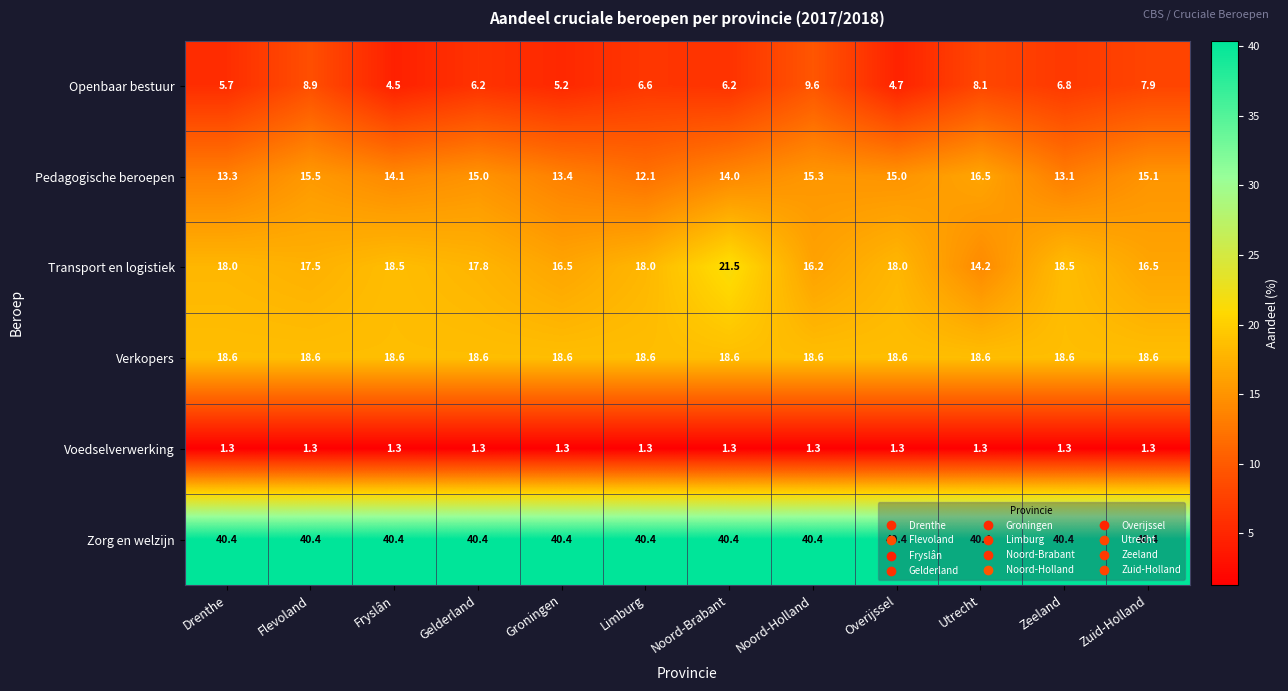

What is the sum of the Verkopers values at Zuid-Holland and Utrecht?

37.2